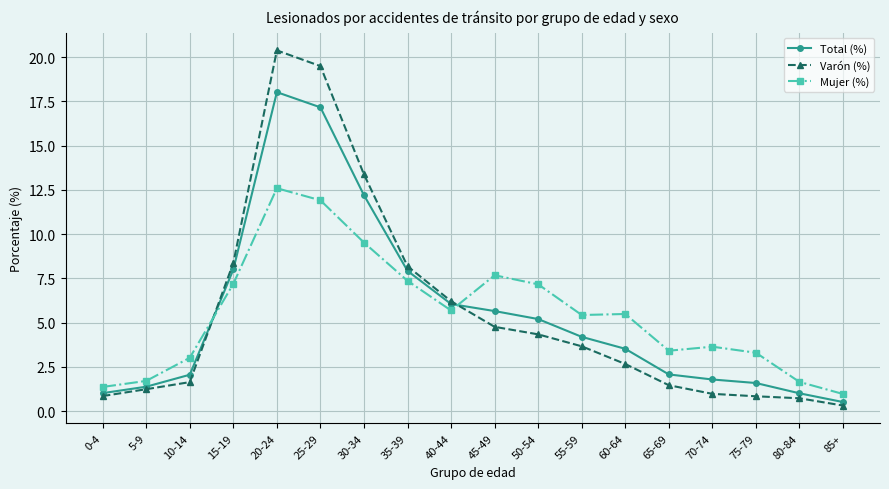

What is the sum of all Total (%) values?

99.3